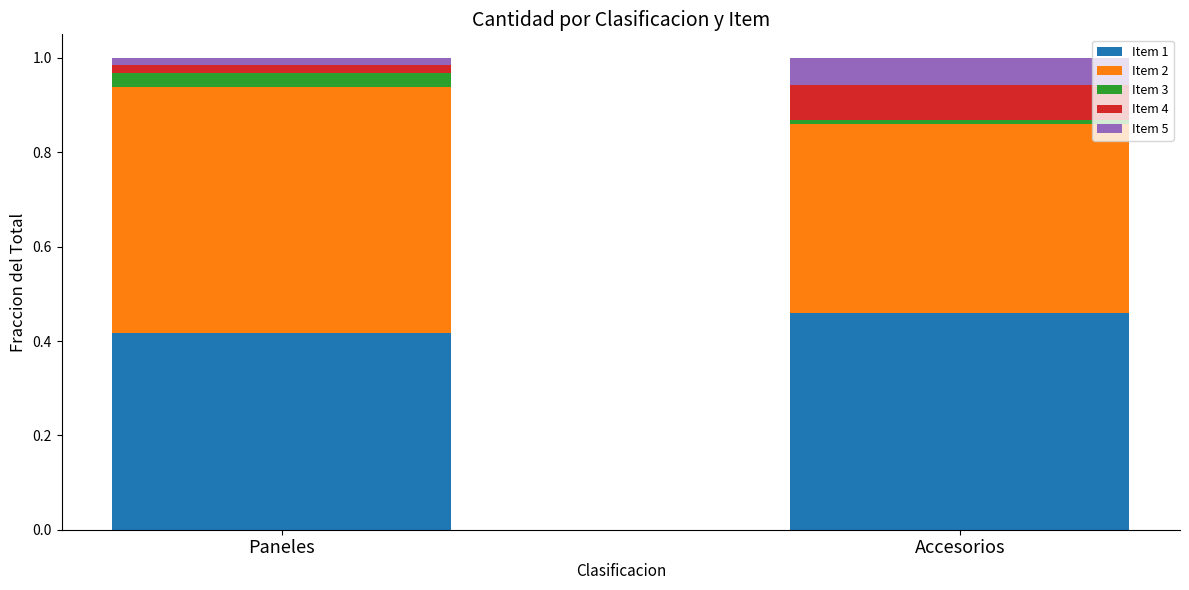

List the labels in order of Item 1 value, smallest first.

Paneles, Accesorios